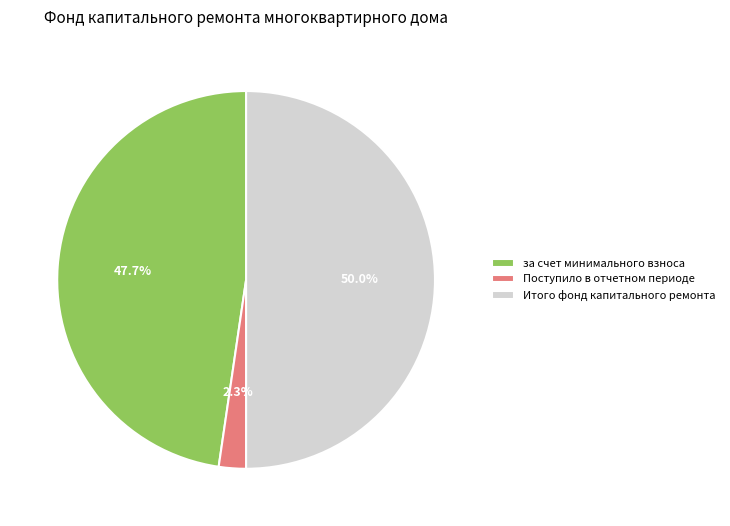

To the nearest percent, what percentage of the pie is Итого фонд капитального ремонта?

50%